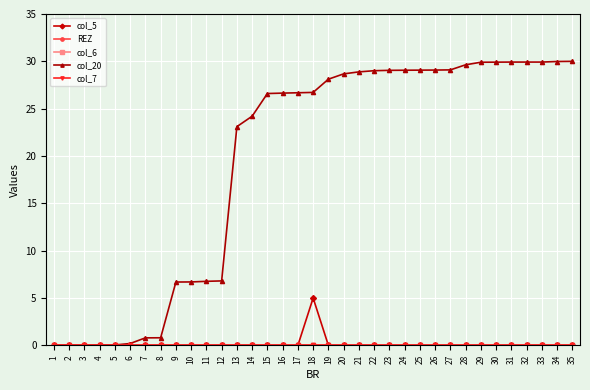

How many lines are shown in the chart?

5